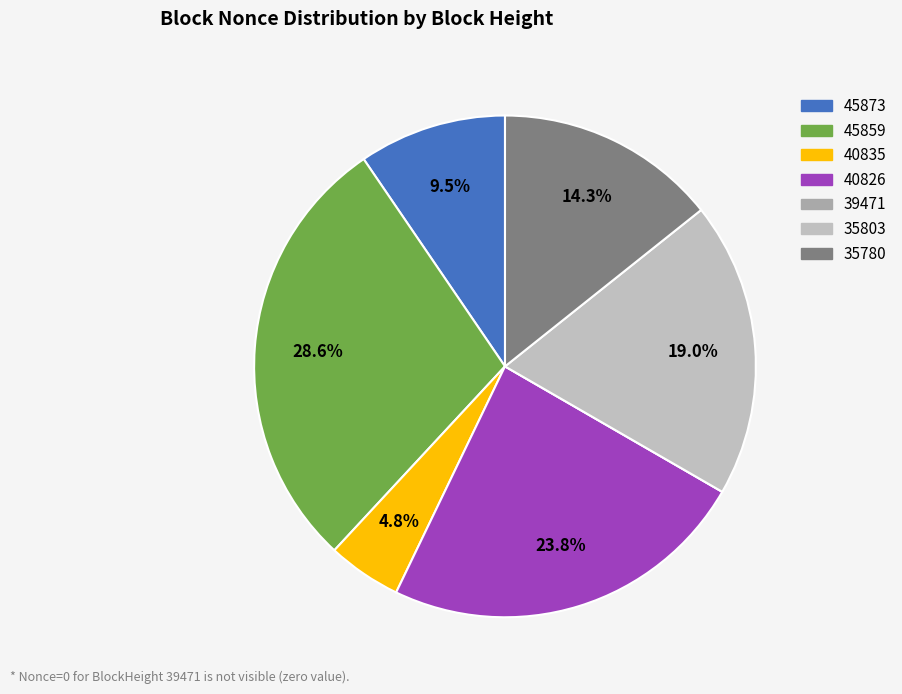

Which category has the biggest portion of the pie?

45859